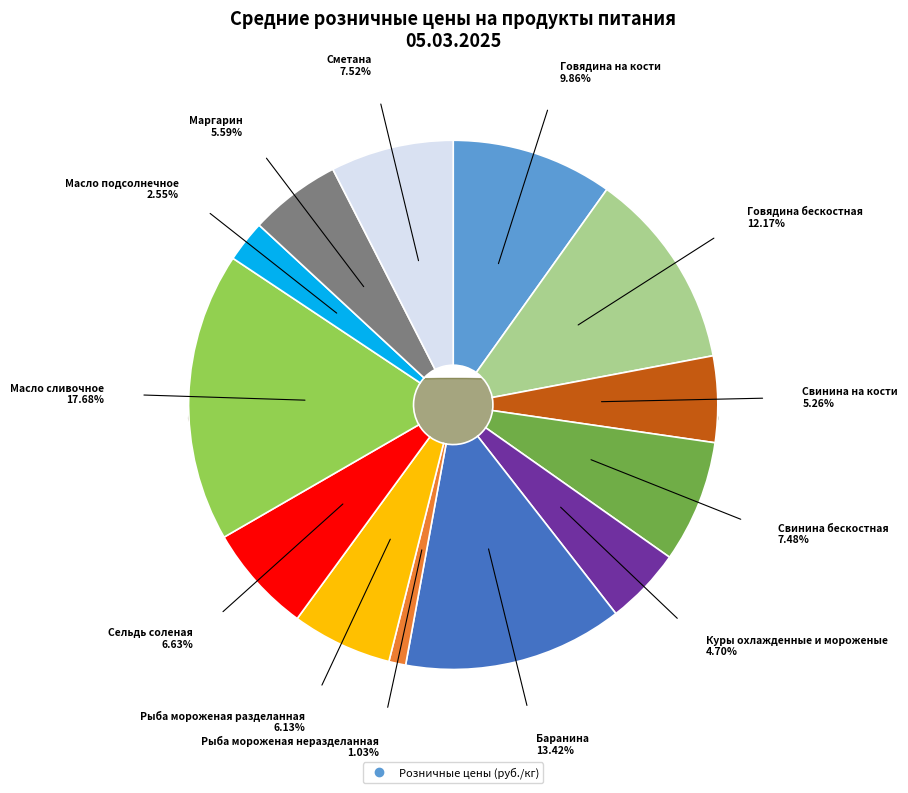

Which has a higher value, Маргарин or Куры охлажденные и мороженые?

Маргарин